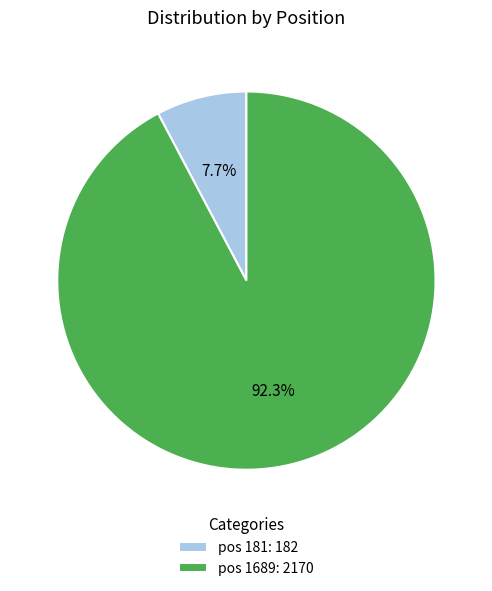

Count the number of slices in the pie.

2